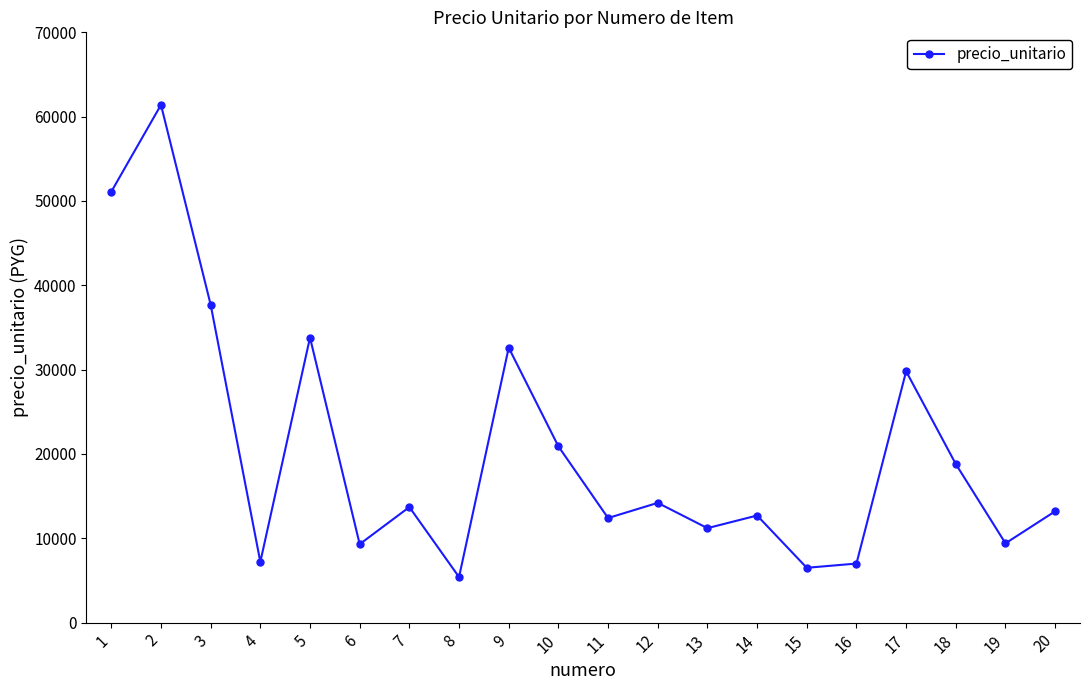

How many points are higher than both their immediate neighbors (excluding endpoints)?

7